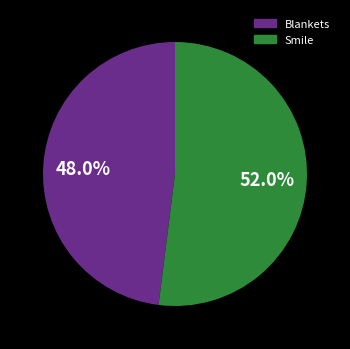

What is the ratio of the value at Smile to the value at Blankets?

1.1